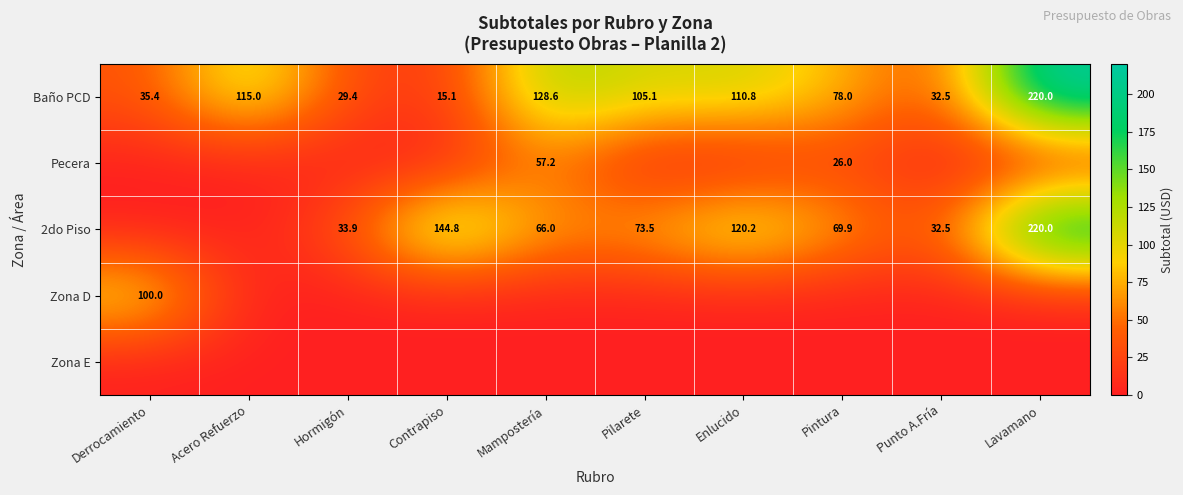

The 2do Piso series shows 113.8 at Mampostería. True or false?

False